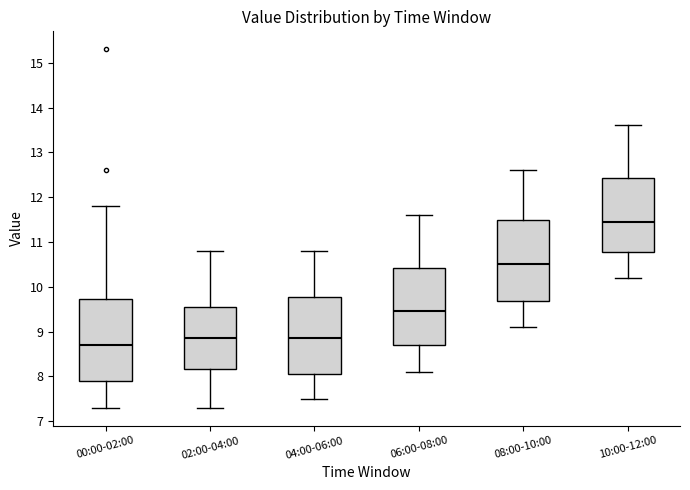

Reading left to right, transcribe this box plot: for each box, give where its median line is, the range the box spans, and where its two whiskers end, as read against the y-axis. The values are not printed on the chart, so give them approximately, as read against the axis.

00:00-02:00: median 8.7, box 7.9 to 9.7, whiskers 7.3 to 11.8
02:00-04:00: median 8.9, box 8.2 to 9.6, whiskers 7.3 to 10.8
04:00-06:00: median 8.9, box 8.1 to 9.8, whiskers 7.5 to 10.8
06:00-08:00: median 9.5, box 8.7 to 10.4, whiskers 8.1 to 11.6
08:00-10:00: median 10.5, box 9.7 to 11.5, whiskers 9.1 to 12.6
10:00-12:00: median 11.5, box 10.8 to 12.4, whiskers 10.2 to 13.6